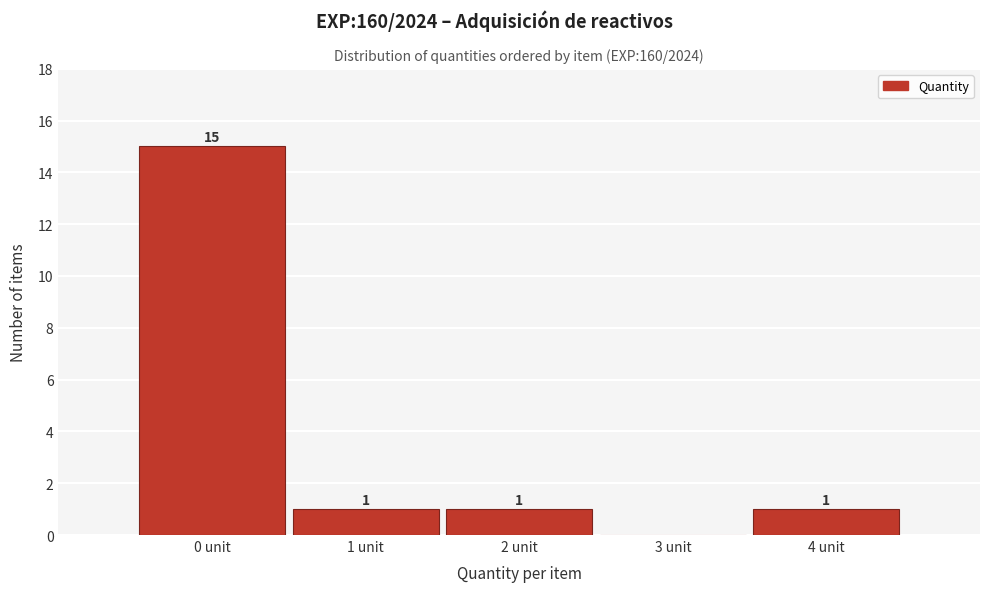

Reading left to right, transcribe all the data shown in this chart.

0 unit=15	1 unit=1	2 unit=1	3 unit=0	4 unit=1